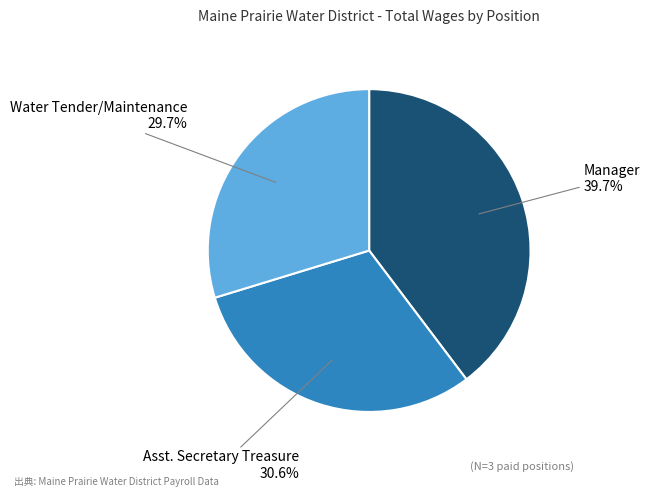

Is there a majority slice in this chart?

No